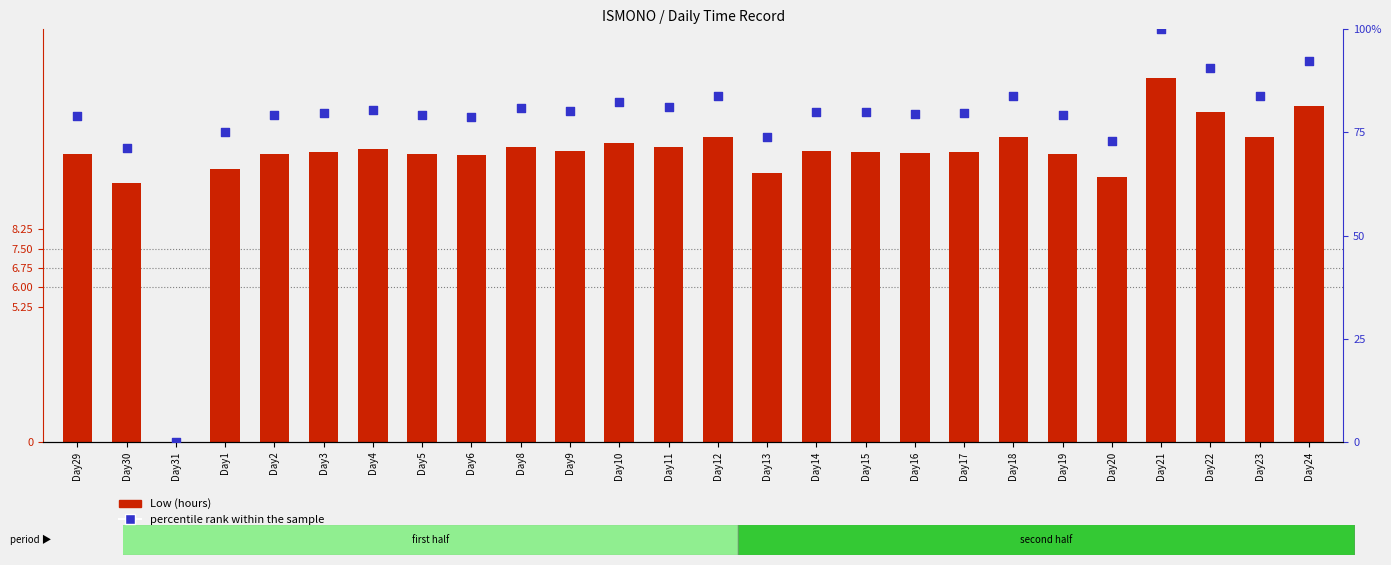

Which series has the widest spread of Y values?

percentile rank within the sample